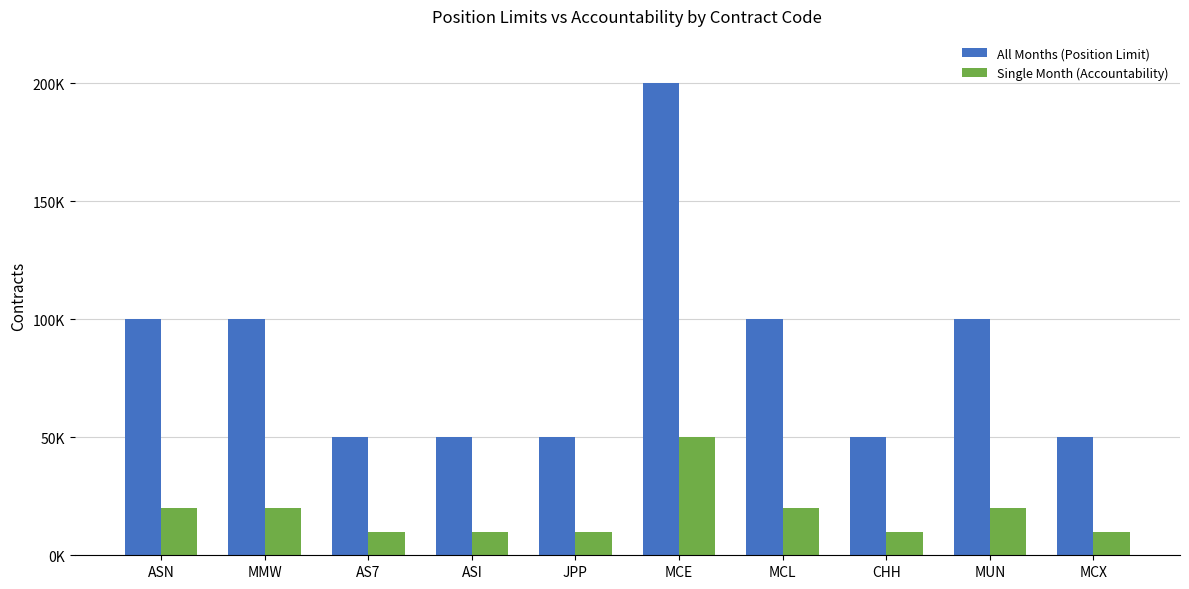

What is the sum of all Single Month (Accountability) values?

180000